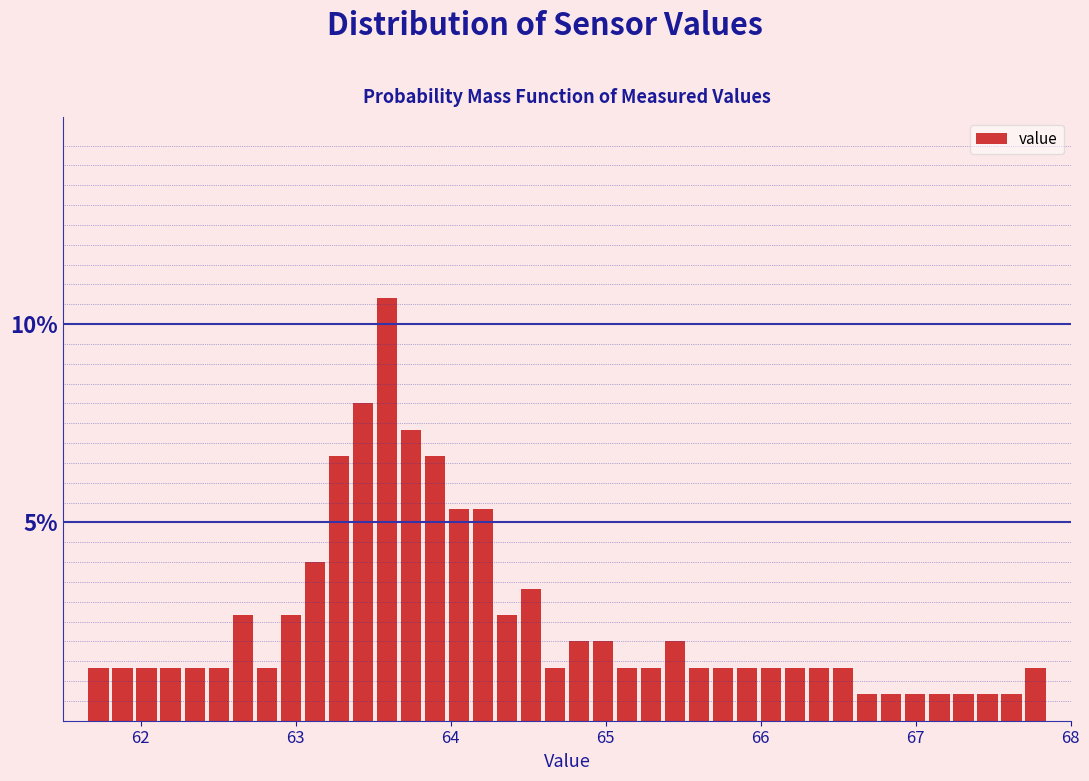

Around what value on the x-axis is the tallest bar? Give the approximate position of its centre, as read against the axis.

63.6